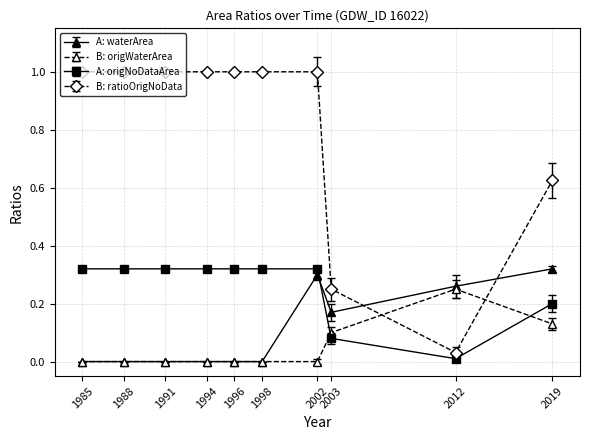

Which series ends up on top after the final intersection of A: waterArea and B: ratioOrigNoData?

B: ratioOrigNoData